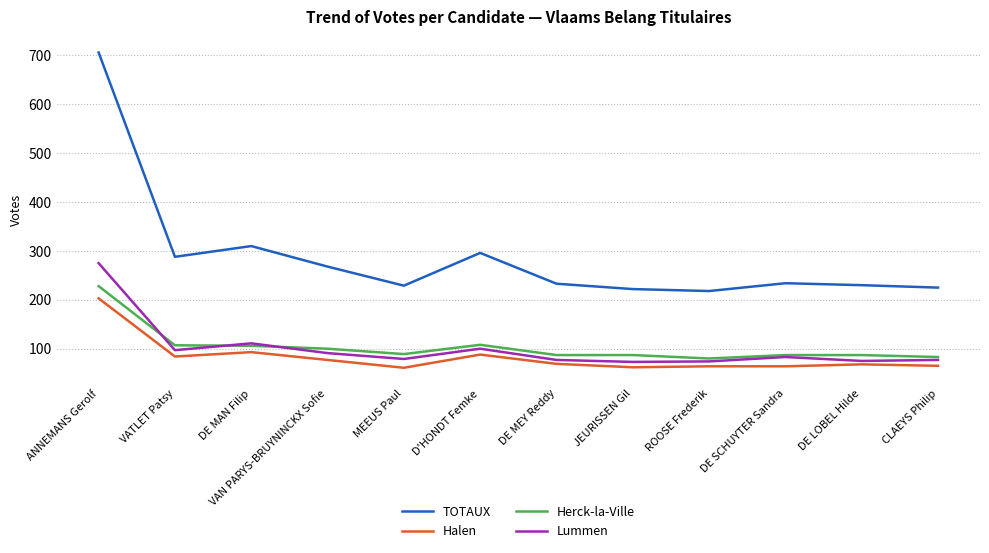

True or false: Halen and Herck-la-Ville intersect in this chart.

False